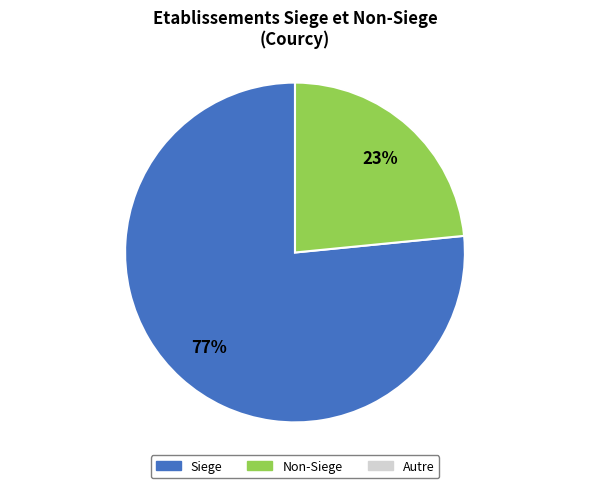

Does any single category account for the majority?

Yes